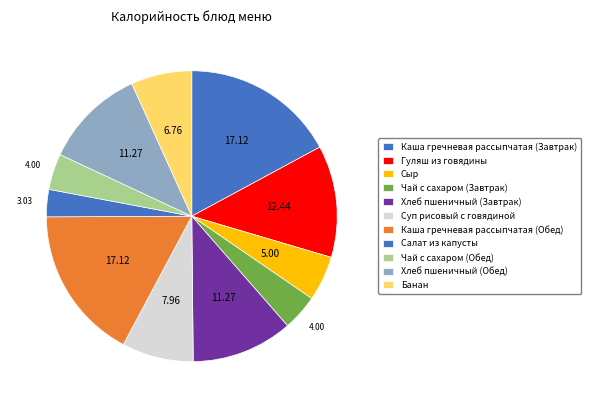

How many slices are in this pie chart?

11